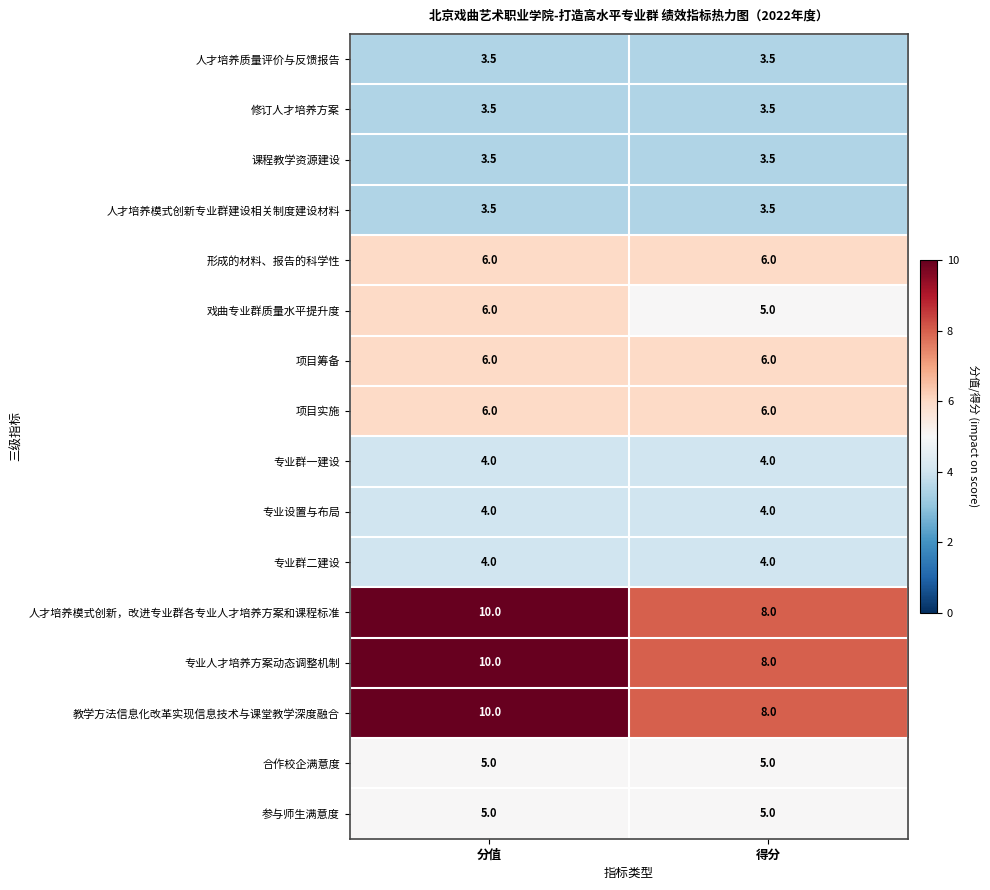

What is the average value of the 课程教学资源建设 series?

3.5